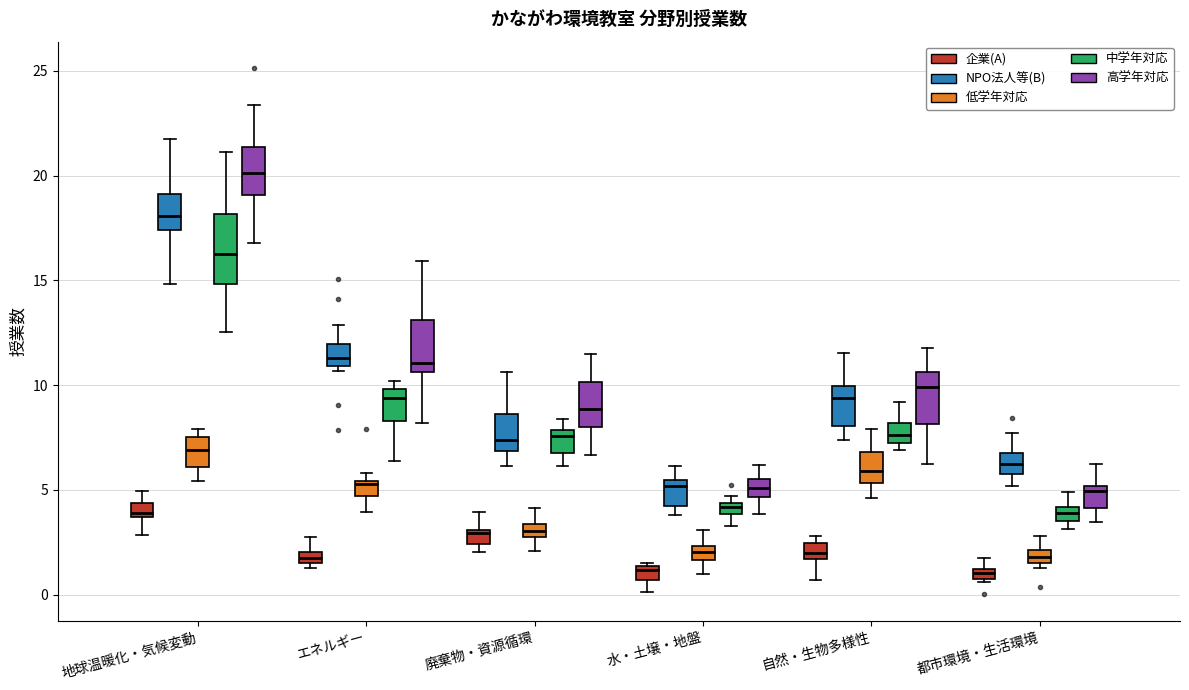

Where does the lower whisker of the box for 地球温暖化・気候変動 (企業(A)) end on the y-axis? The values are not printed on the chart, so give them approximately, as read against the axis.

3.0